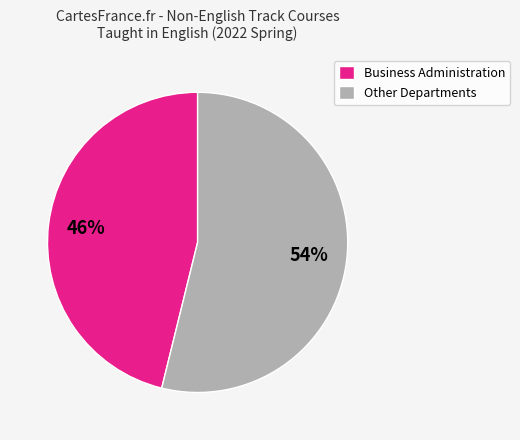

To the nearest percent, what percentage of the pie is Other Departments?

54%